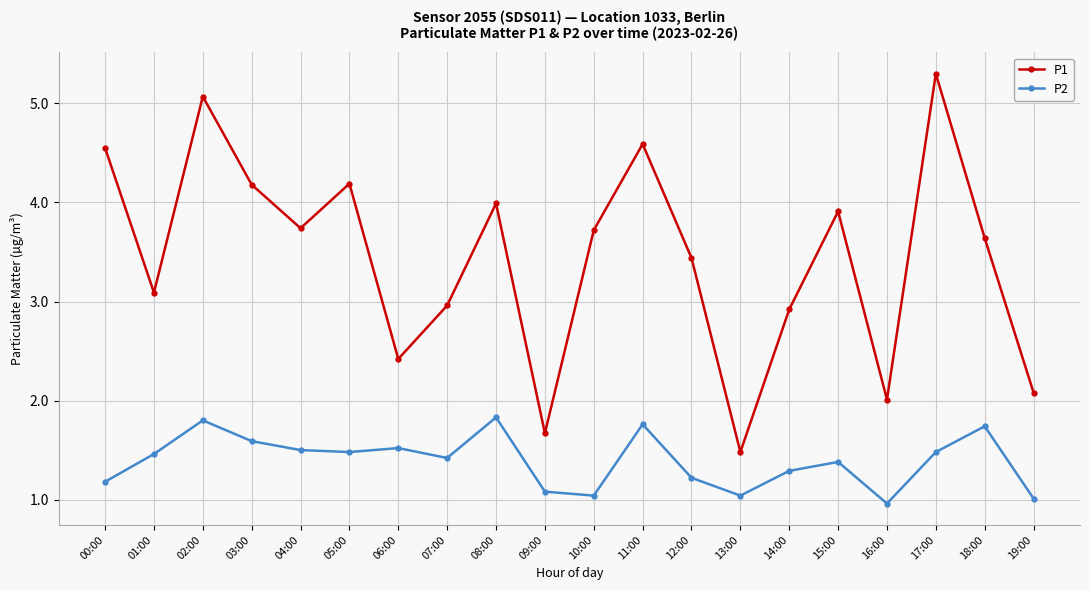

What are all the series names shown in the legend?

P1, P2